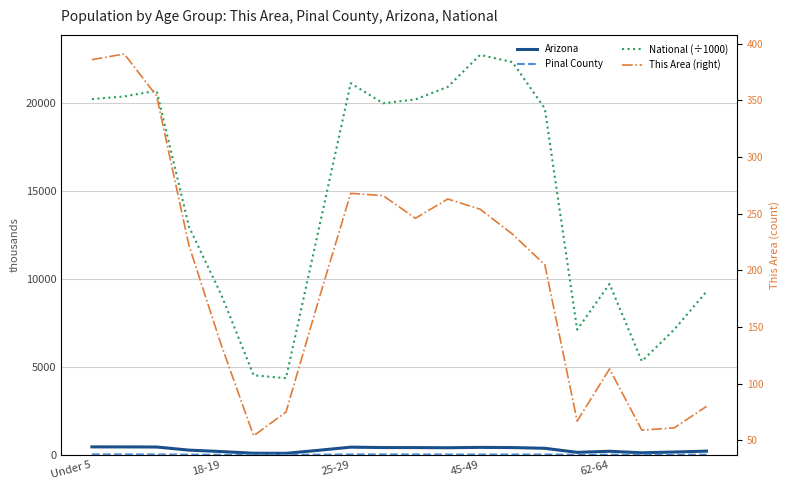

Is the value of This Area (right) at 17 greater than the value of National (÷1000) at 45-49?

No